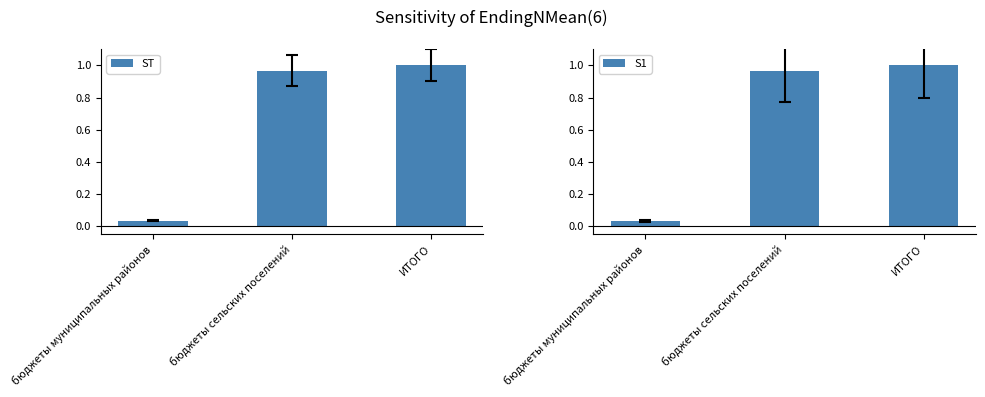

Is the value of ST at бюджеты сельских поселений greater than the value of S1 at бюджеты сельских поселений?

No